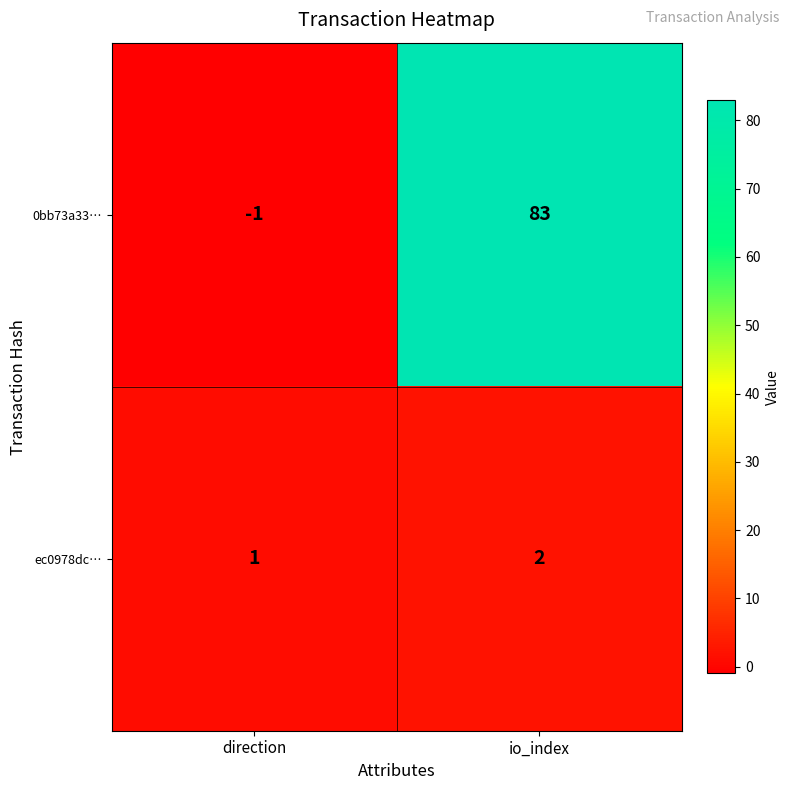

At direction, list the series in order from smallest to largest.

0bb73a33…, ec0978dc…